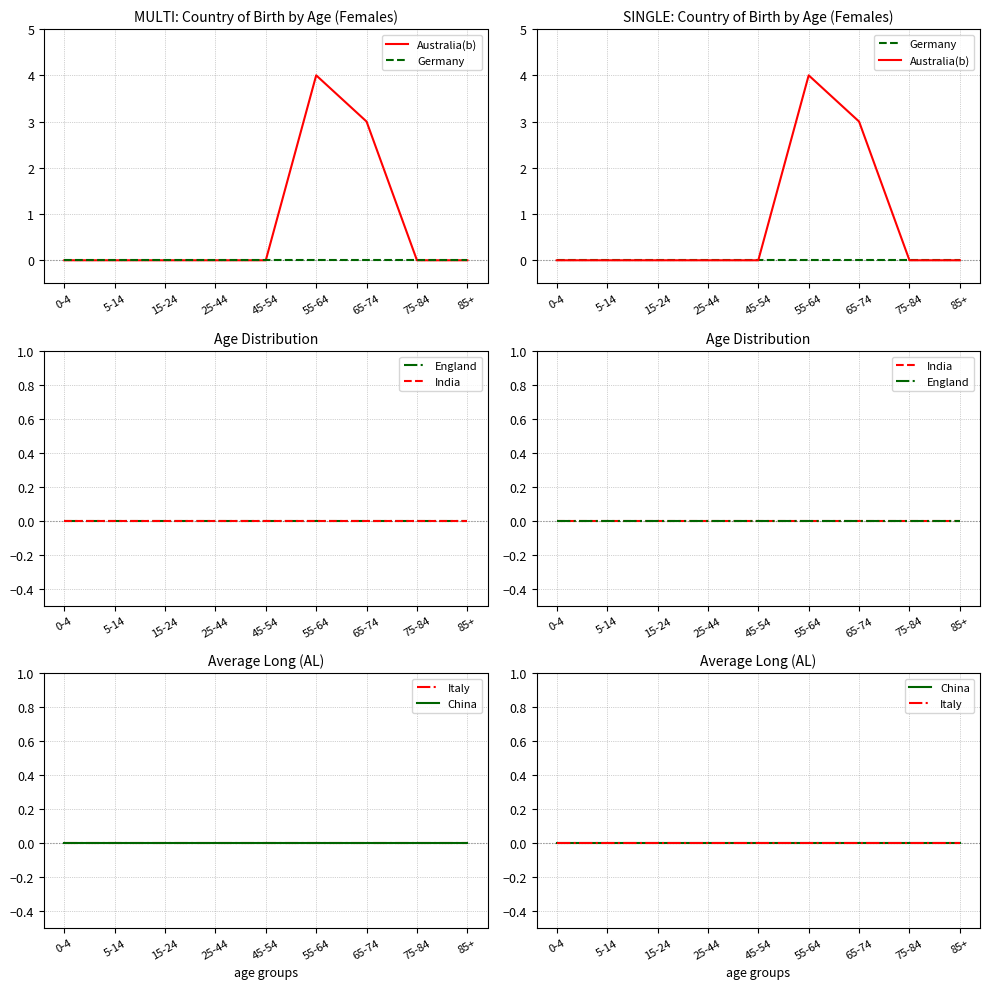

List the series in order of their peak value, highest first.

Australia(b), Germany, England, India, Italy, China